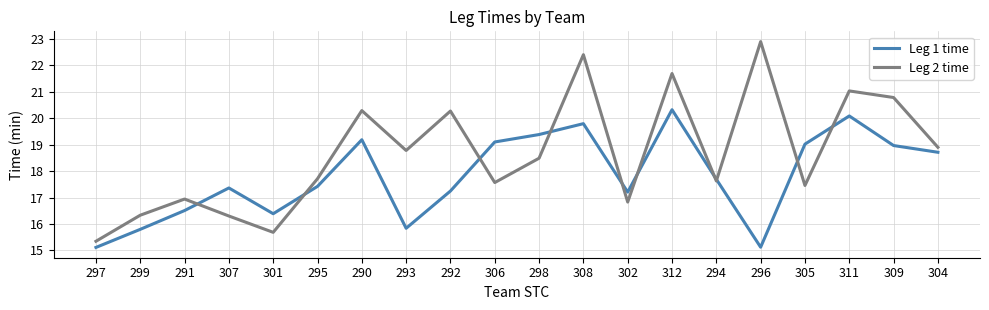

What is the approximate value of Leg 1 time at 290?

19.2